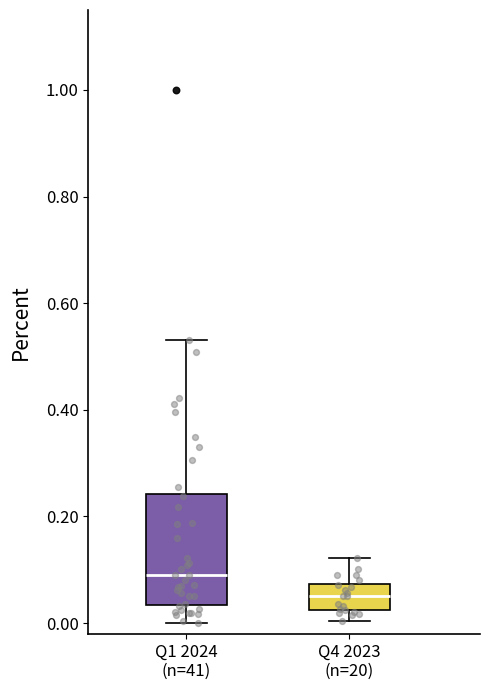

Reading left to right, transcribe this box plot: for each box, give where its median line is, the range the box spans, and where its two whiskers end, as read against the y-axis. The values are not printed on the chart, so give them approximately, as read against the axis.

Q1 2024 (n=41): median 0.10, box 0.04 to 0.24, whiskers 0.00 to 0.54
Q4 2023 (n=20): median 0.06, box 0.02 to 0.08, whiskers 0.00 to 0.12